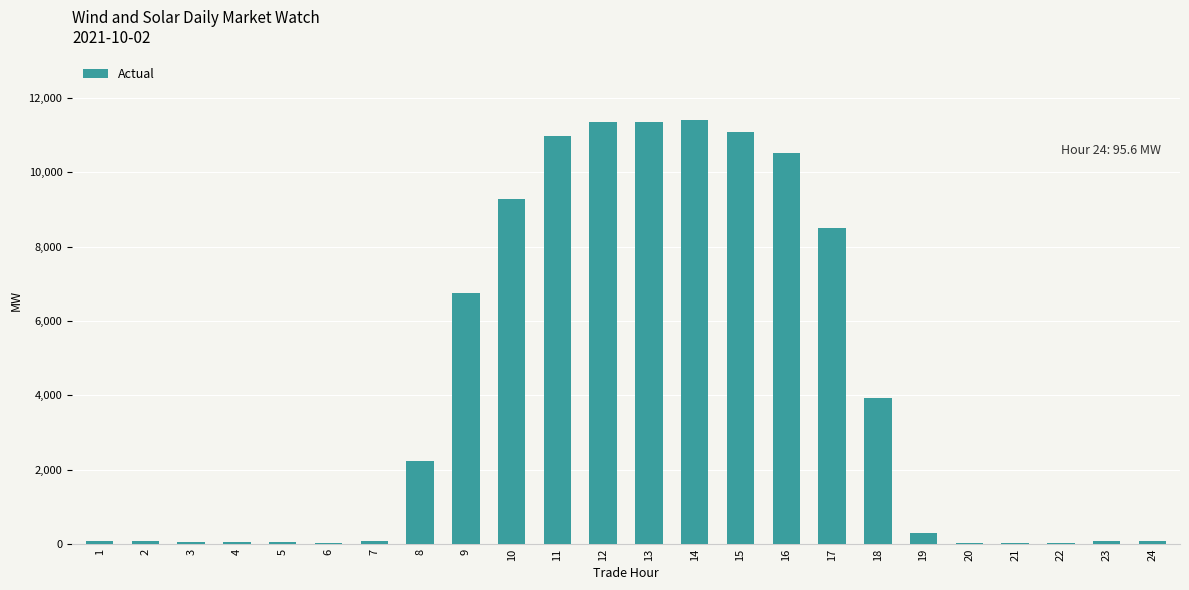

What is the greatest value displayed?

11401.1